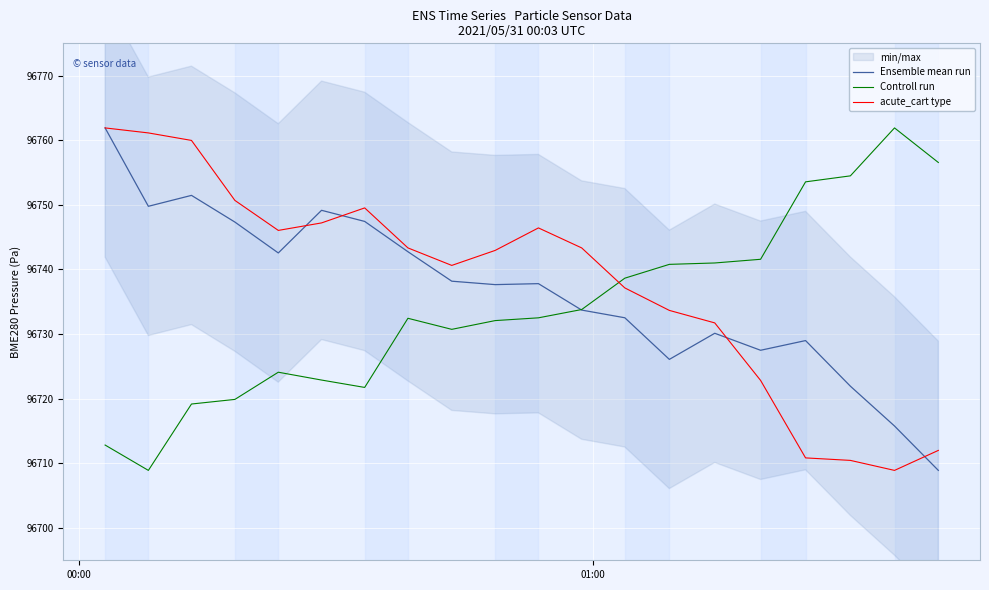

How many values in the Controll run series exceed 96732?

12